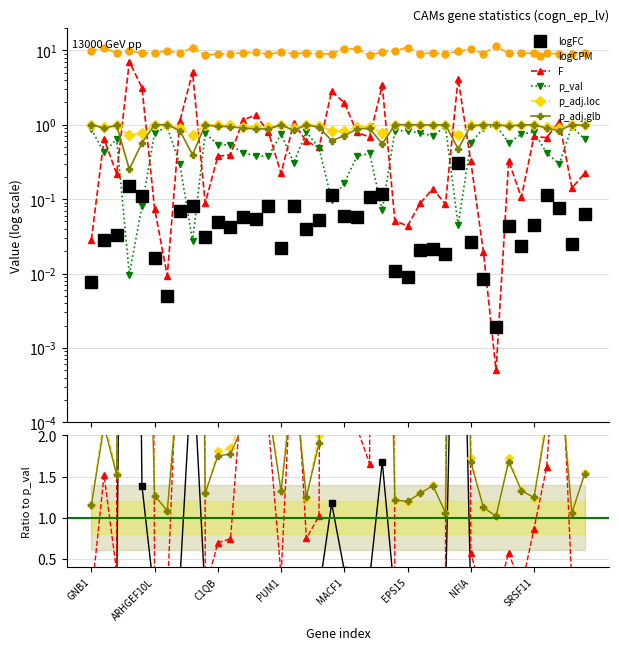

After their last crossing, which series has the higher values: F or p_val?

p_val